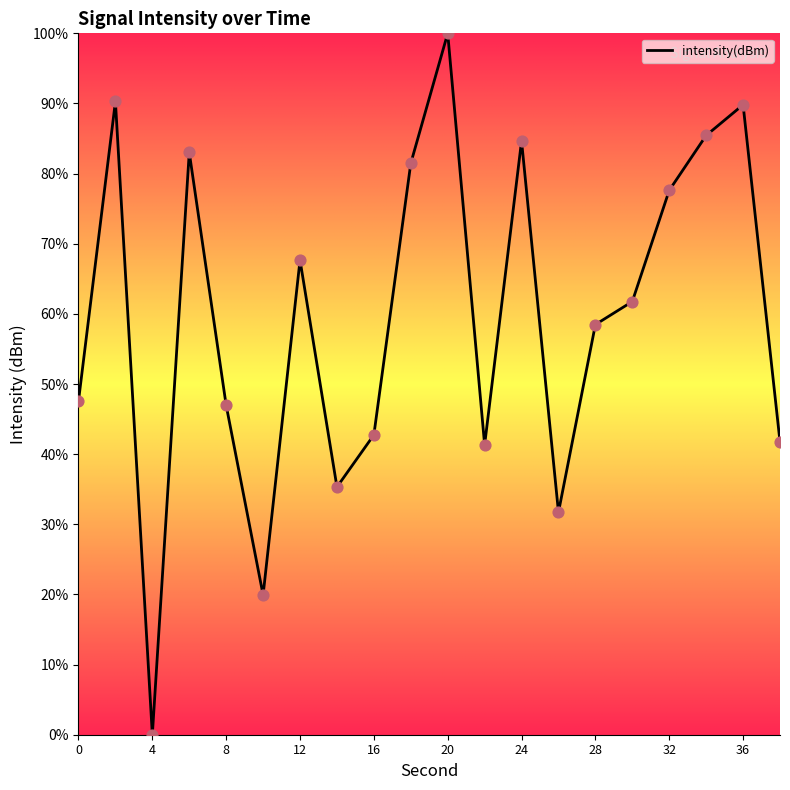

What is the greatest value displayed?

100.0